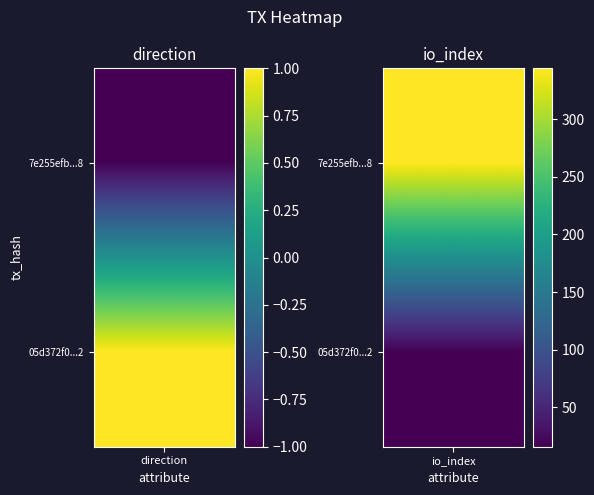

What is the total value across all series at 1?

360